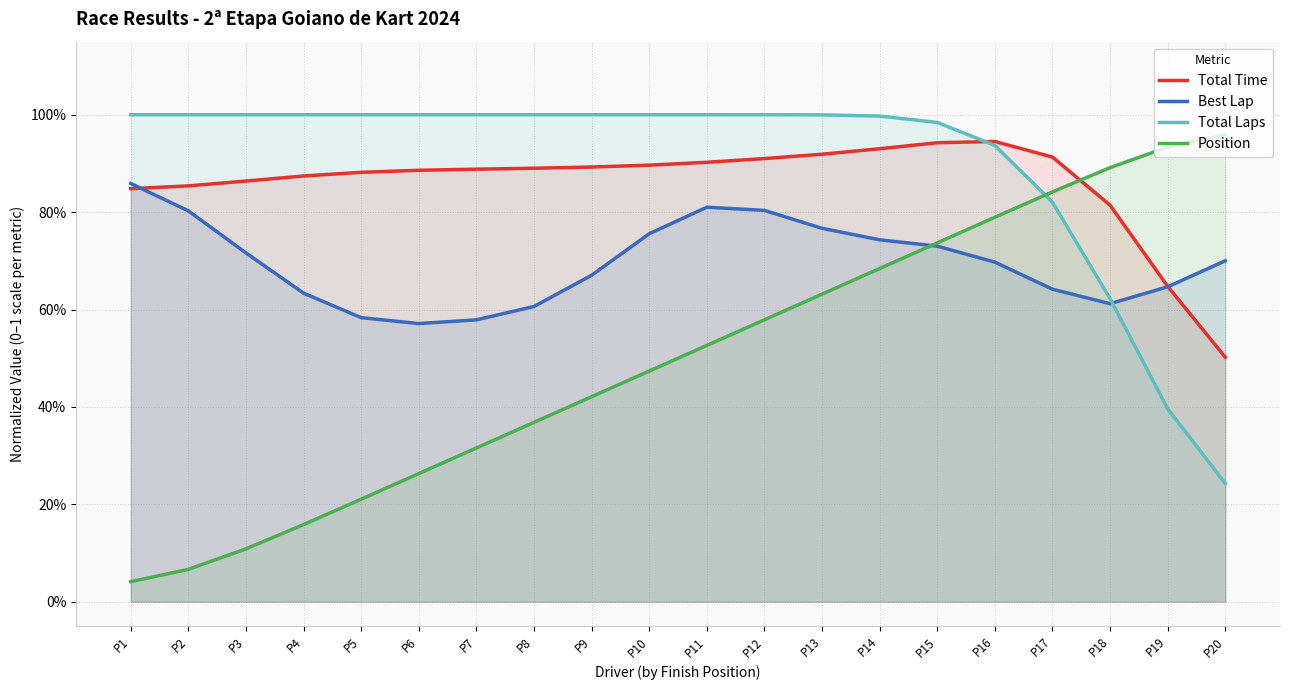

What is the value of the Best Lap point at the 7th from the left?

0.6